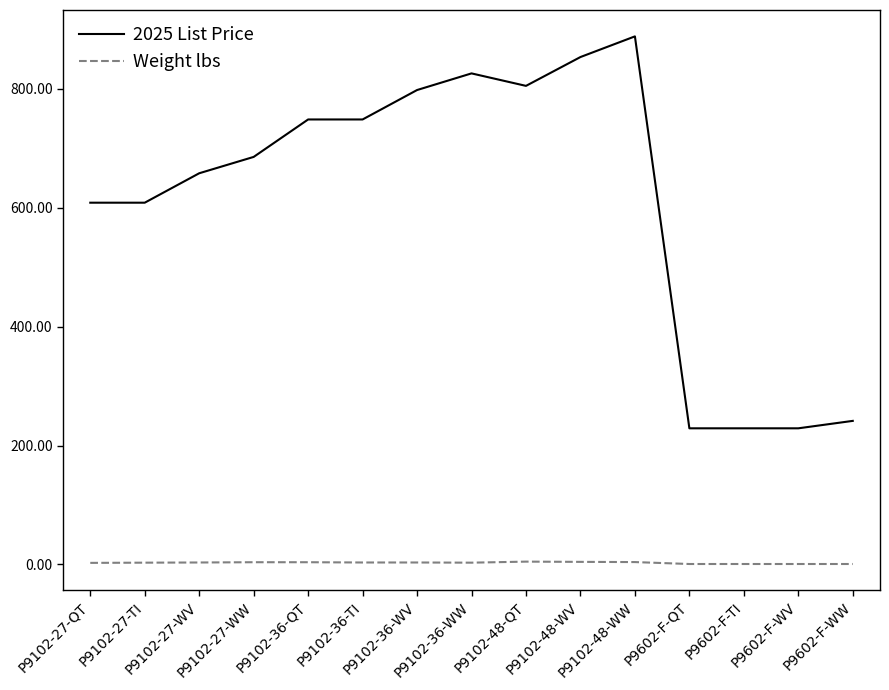

What is the total value across all series at P9102-36-WW?

829.0